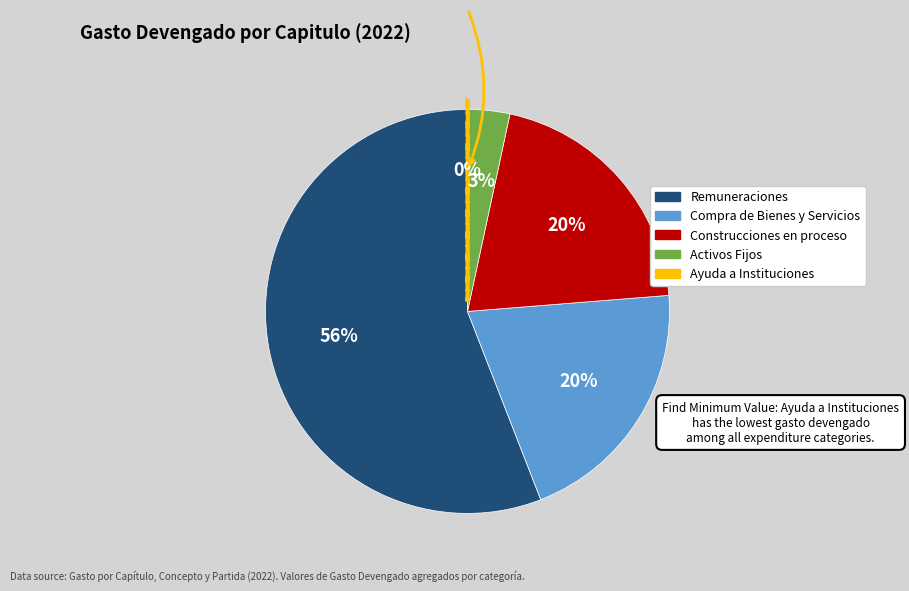

Which has a higher value, Construcciones en proceso or Activos Fijos?

Construcciones en proceso